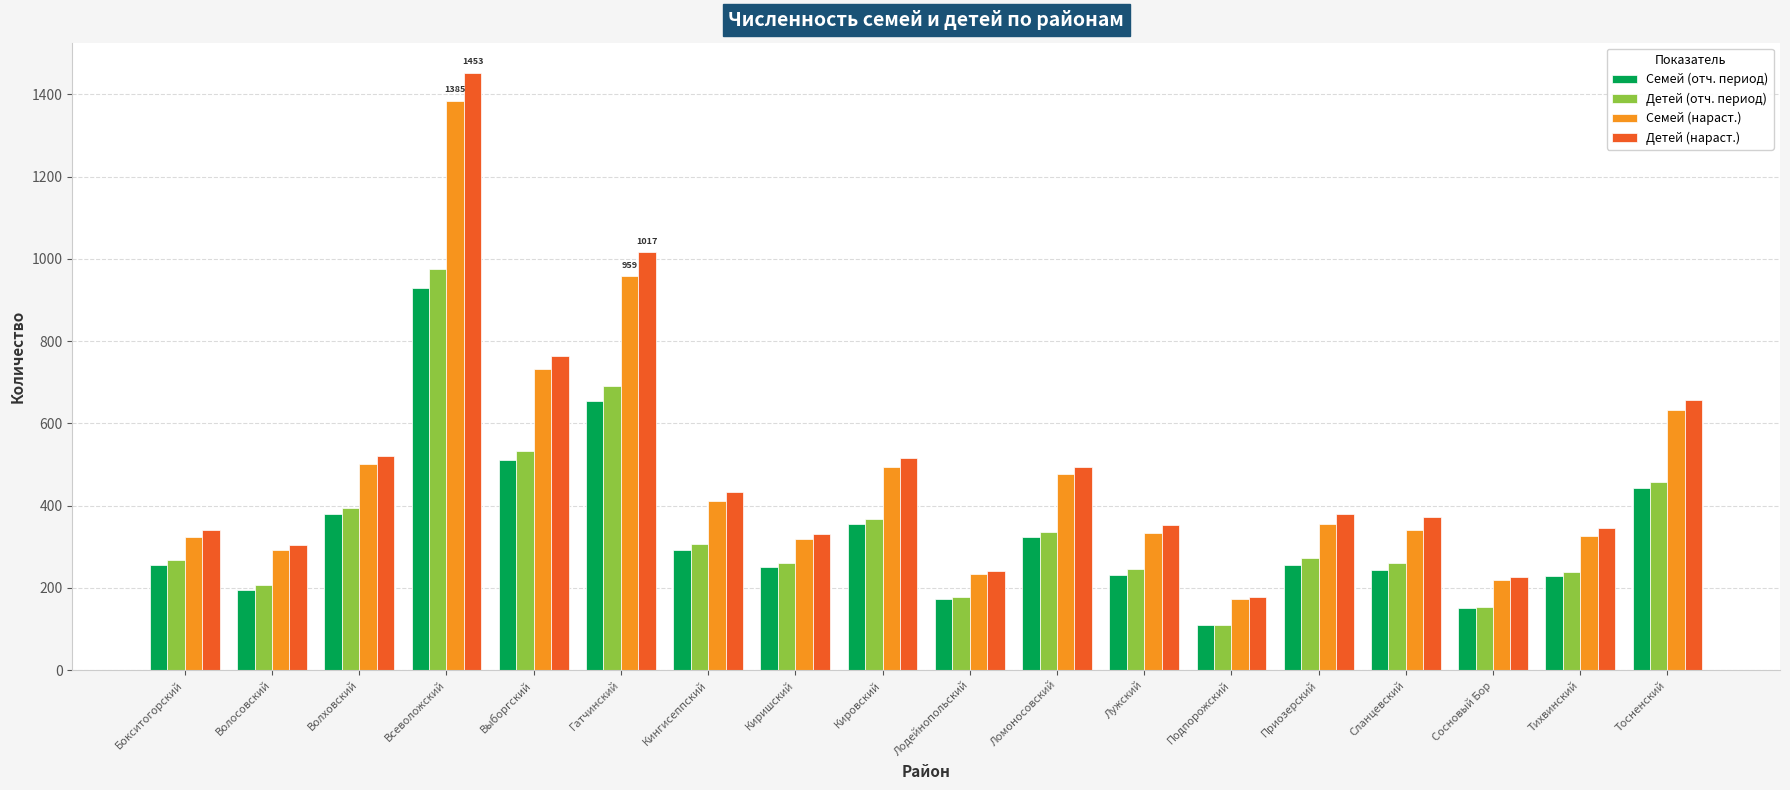

The value of Детей (отч. период) at Сосновый Бор is 153. True or false?

True